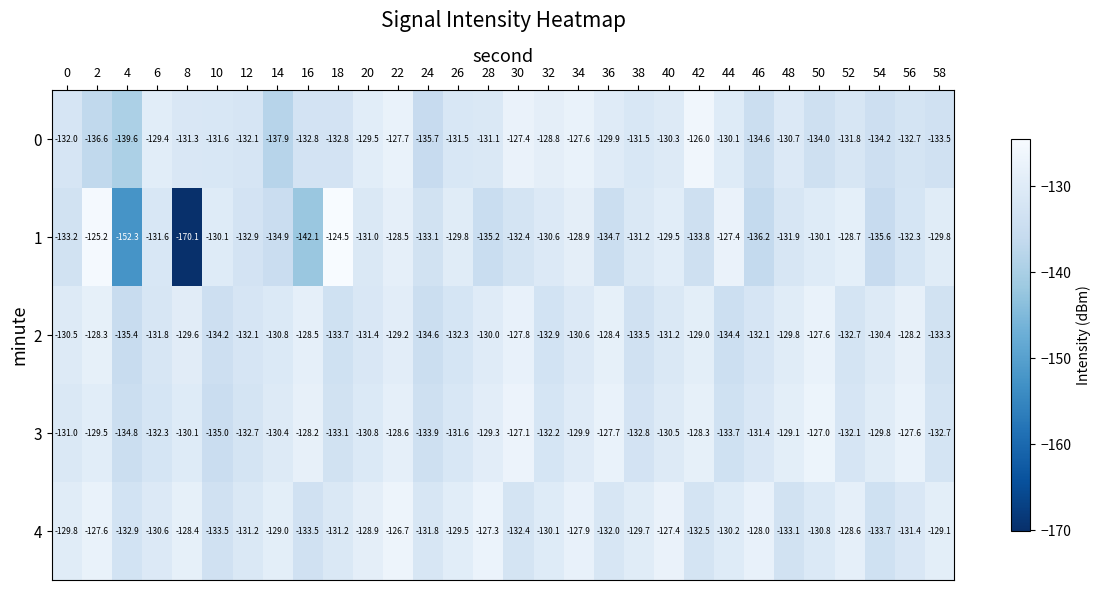

What is the average value of the 2 series?

-131.1